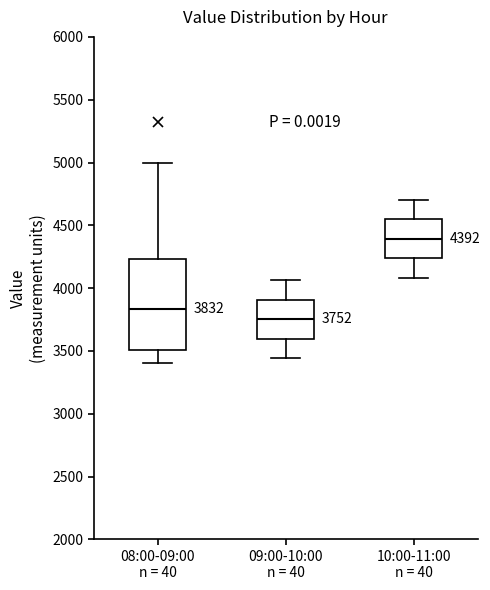

Which box has the lowest median line?

09:00-10:00 n = 40